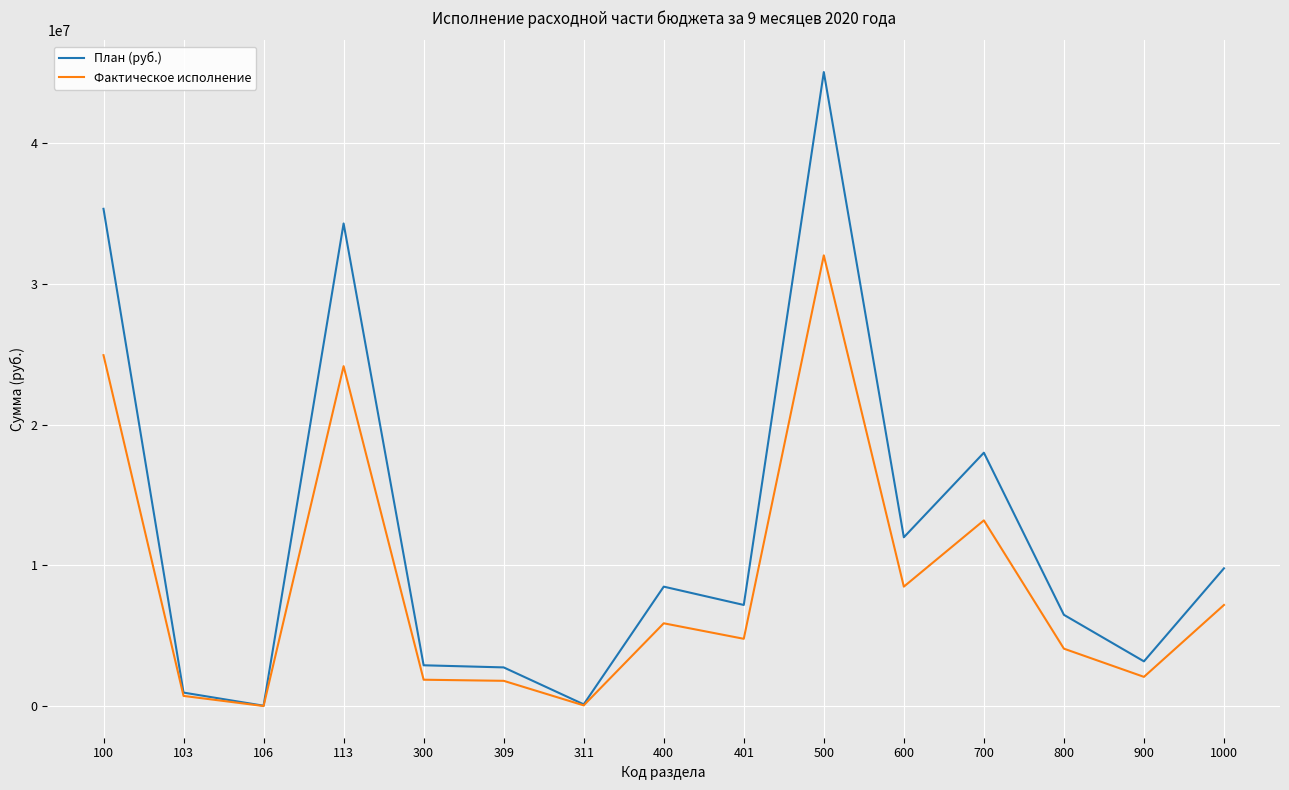

Between 401 and 500, which series saw the biggest shift?

План (руб.)